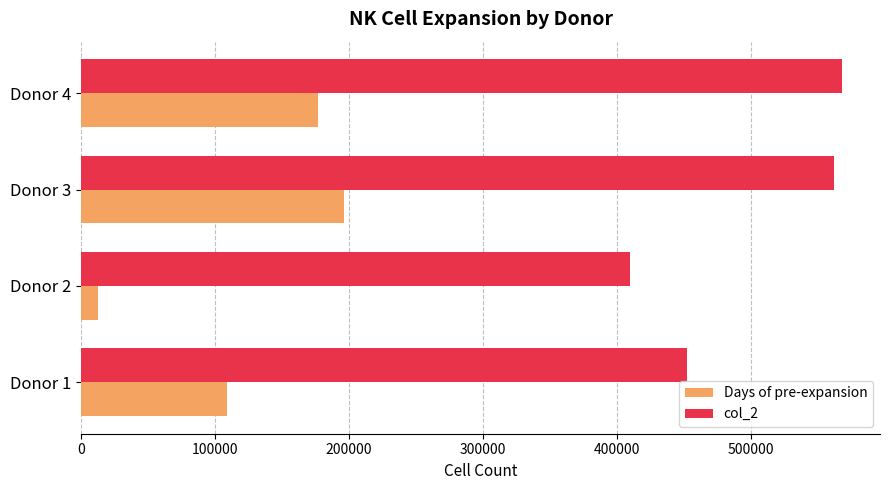

Which series has the largest total across all categories?

col_2